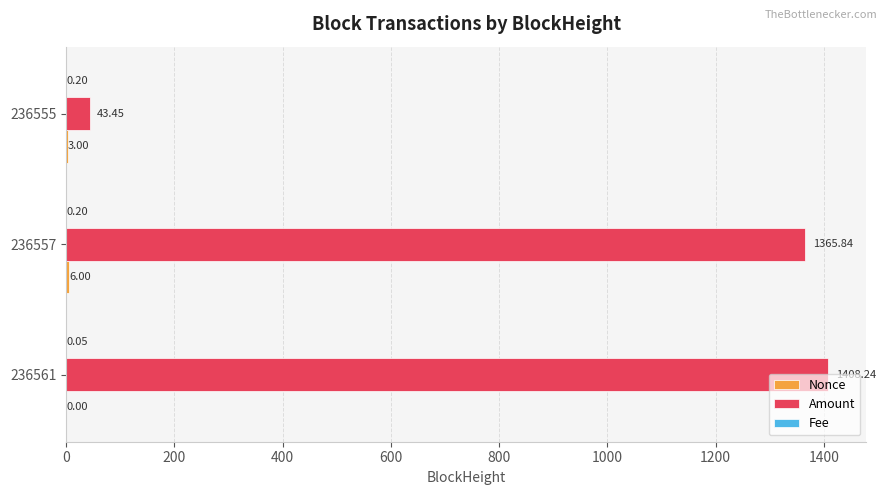

Which series has the largest total across all categories?

Amount